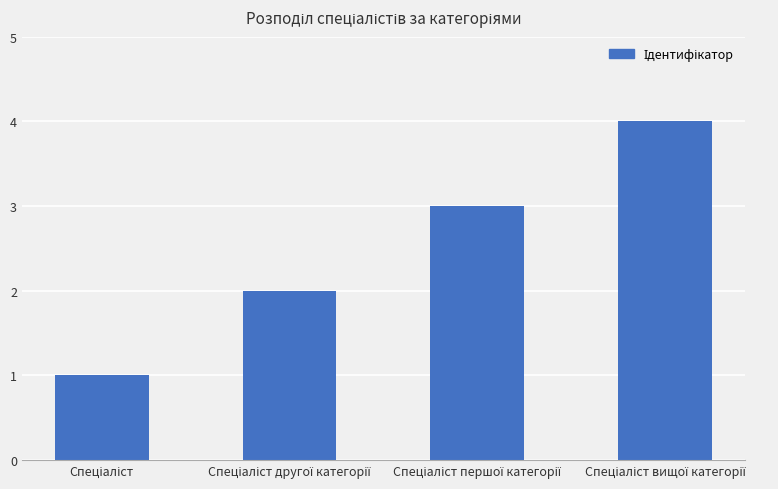

Count the values in the range 2 to 4.

3